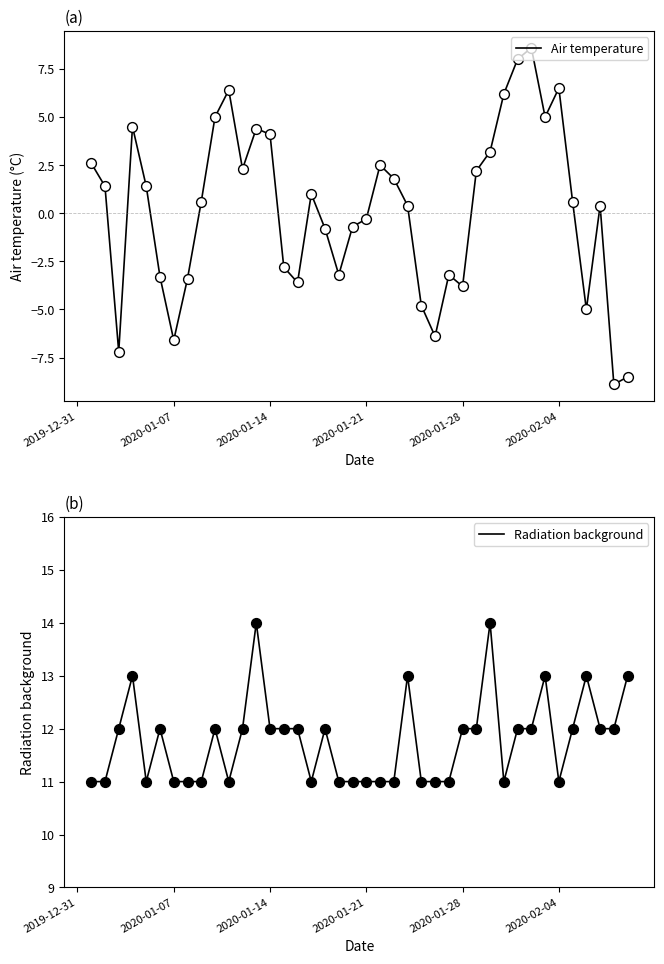

True or false: Air temperature has a value of 8.8 at 2020-02-04.

False